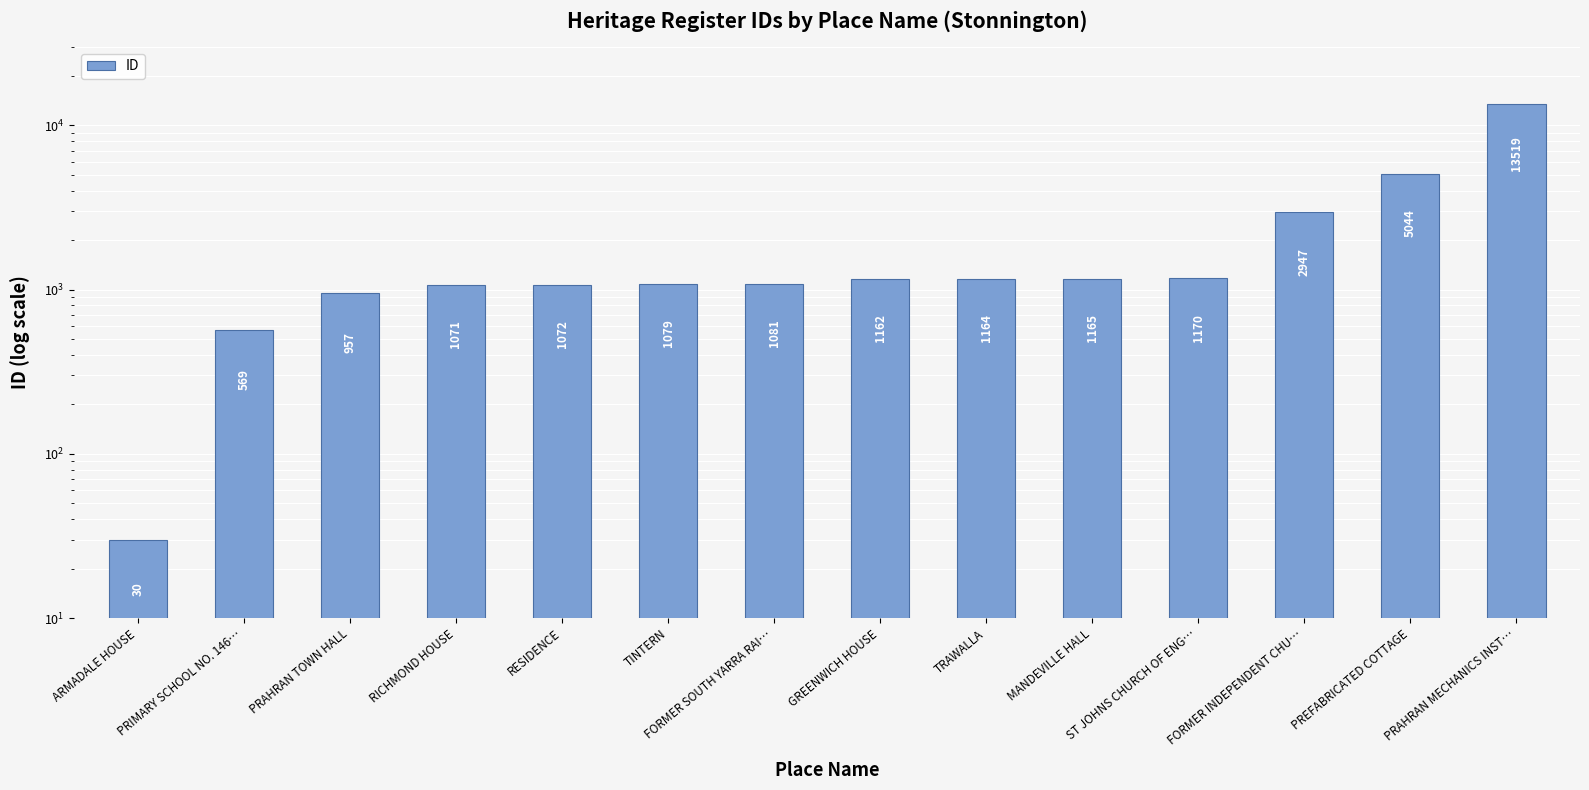

How many values are below 1162?

7